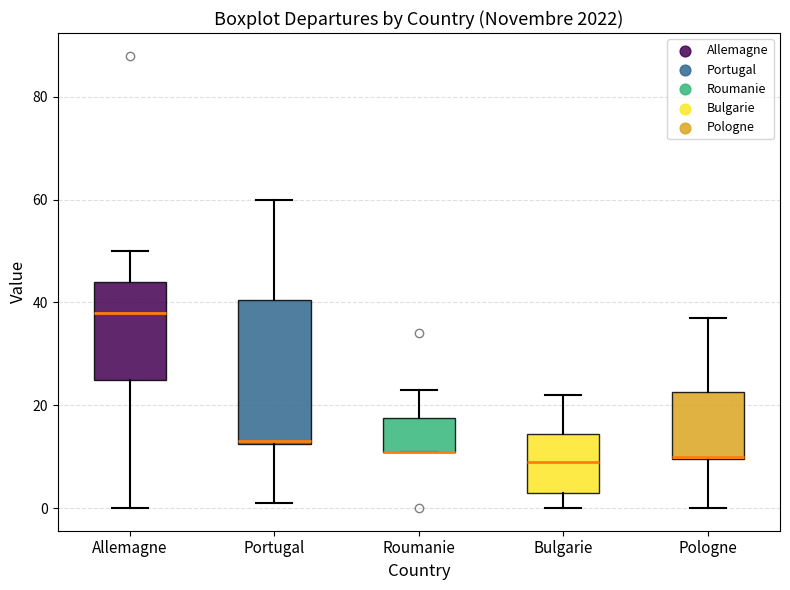

Reading left to right, transcribe this box plot: for each box, give where its median line is, the range the box spans, and where its two whiskers end, as read against the y-axis. The values are not printed on the chart, so give them approximately, as read against the axis.

Allemagne: median 38, box 26 to 44, whiskers 0 to 50
Portugal: median 14, box 12 to 40, whiskers 2 to 60
Roumanie: median 12 (drawn on the box's lower edge), box 12 to 18, whiskers 12 to 24
Bulgarie: median 10, box 4 to 14, whiskers 0 to 22
Pologne: median 10, box 10 to 22, whiskers 0 to 38